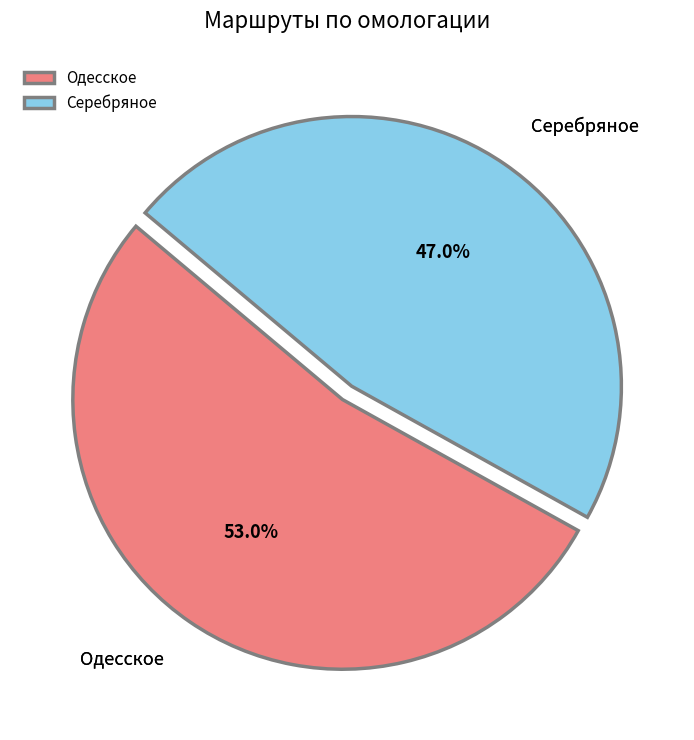

Which category has the biggest portion of the pie?

Одесское